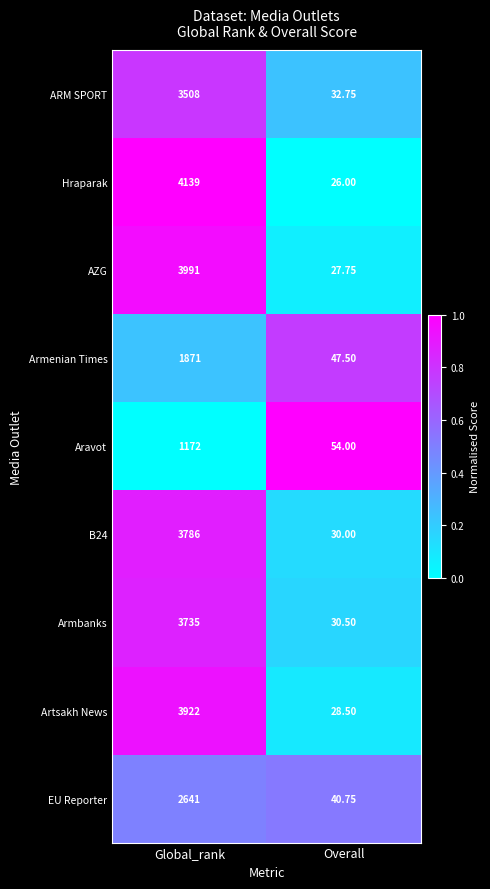

What is the total value across all series at Overall?

317.8